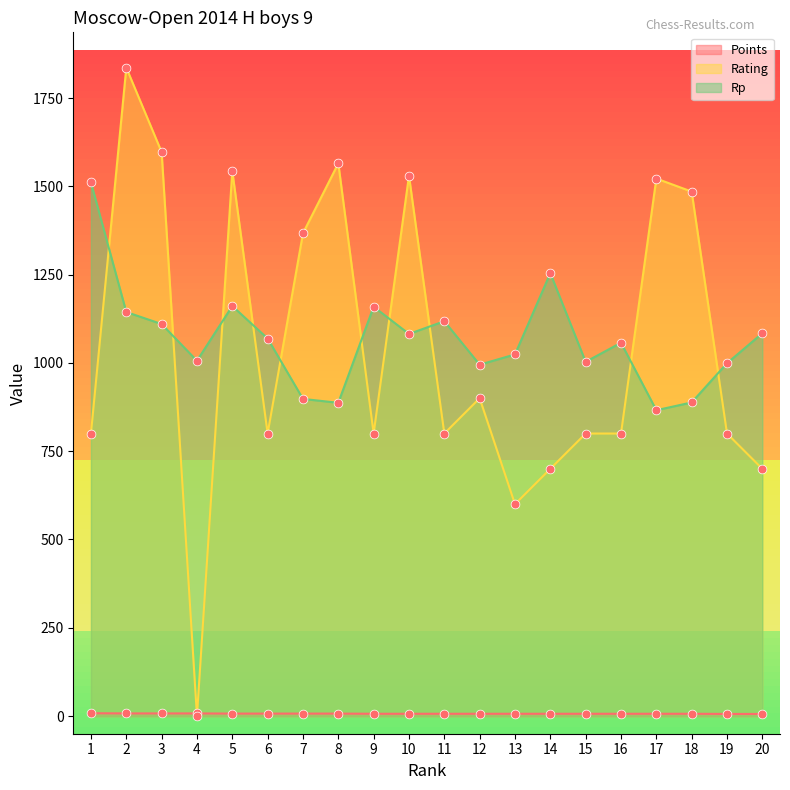

Which series reaches the maximum Y coordinate?

Rating